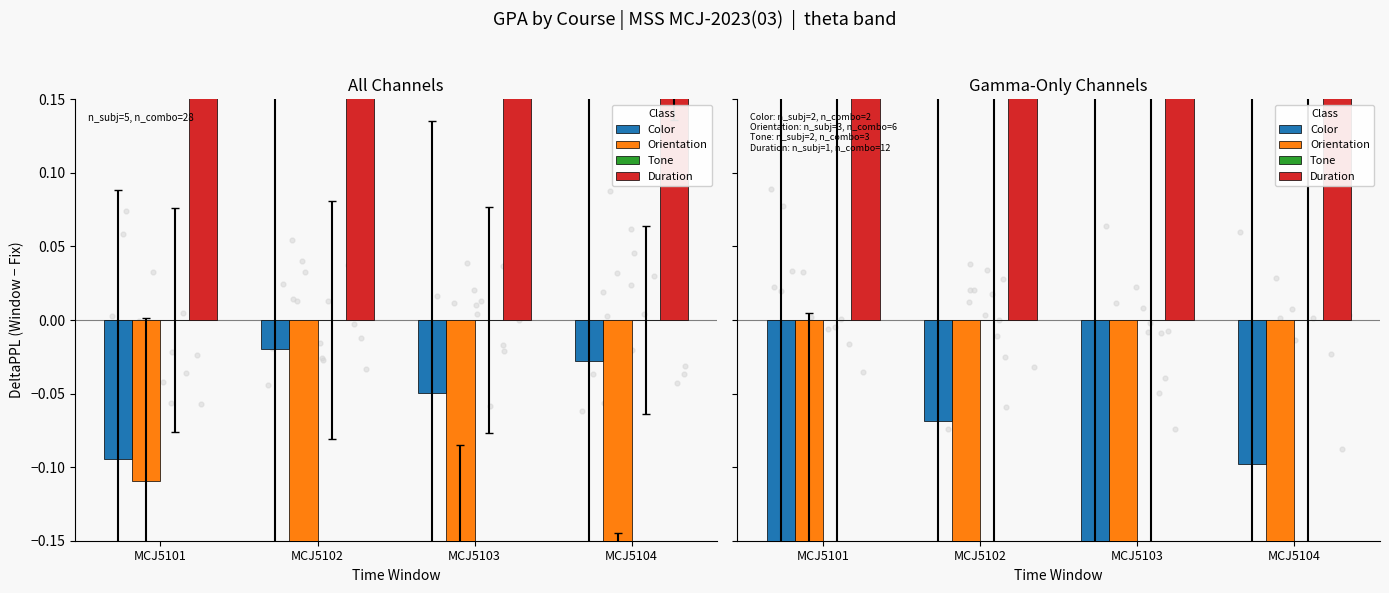

Is the value of Tone at MCJ5102 greater than the value of Orientation at MCJ5102?

Yes